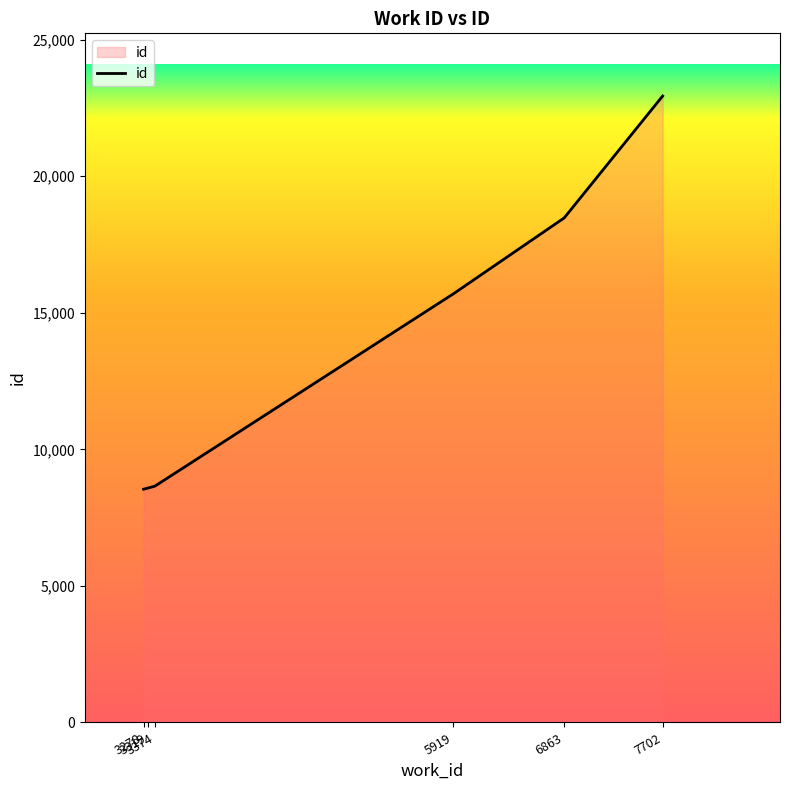

What is the smallest value displayed?

8539